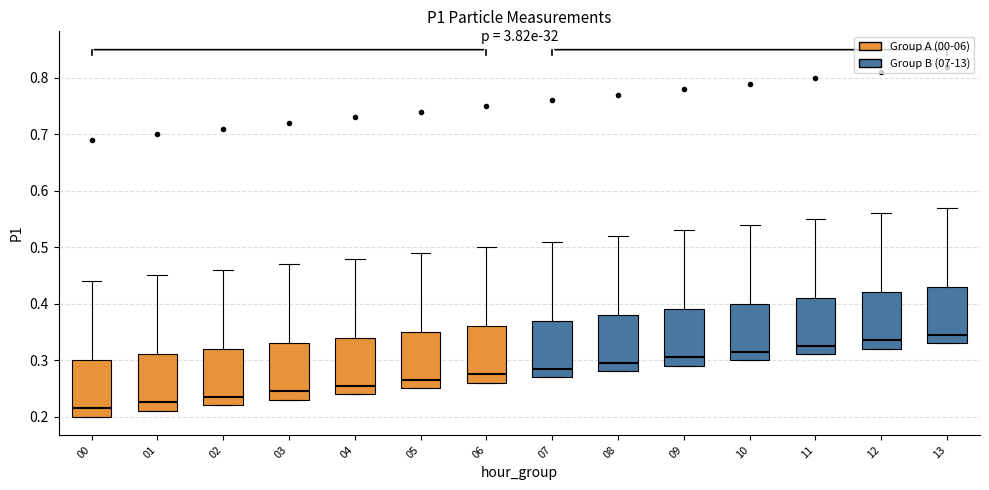

Where is the lower edge of the box at x = 12 on the y-axis? The values are not printed on the chart, so give them approximately, as read against the axis.

0.32